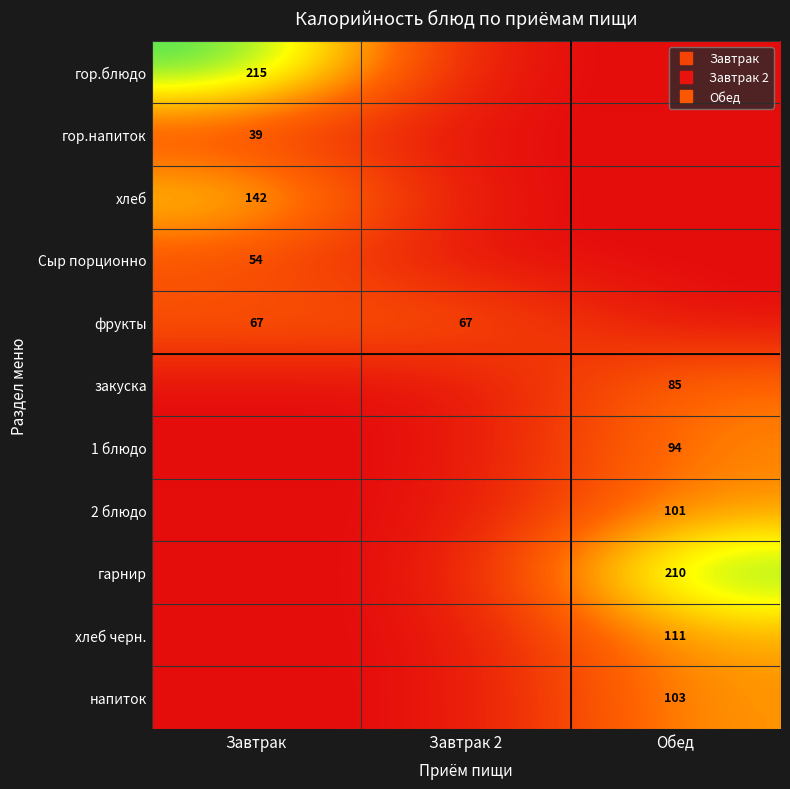

Rank the categories by гор.напиток value from lowest to highest.

Завтрак 2, Обед, Завтрак